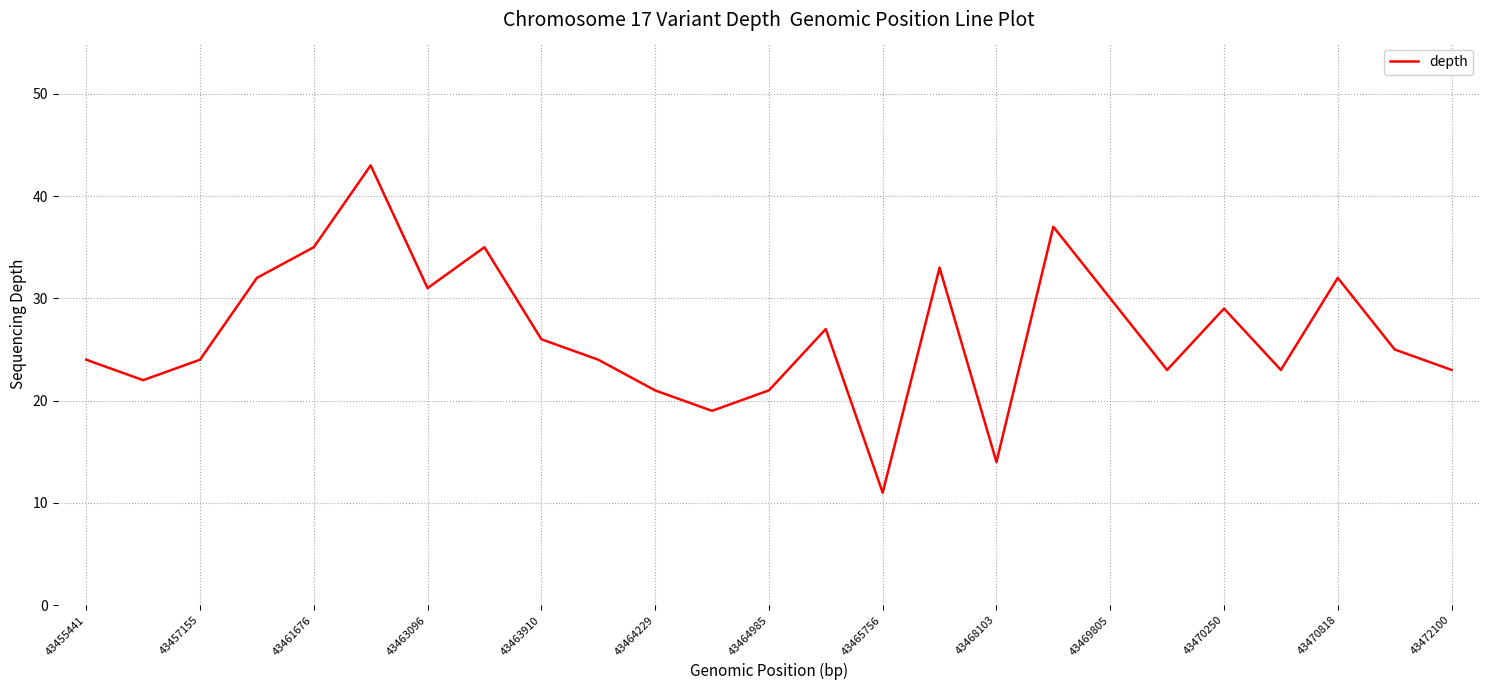

What is the minimum value shown in the chart?

11